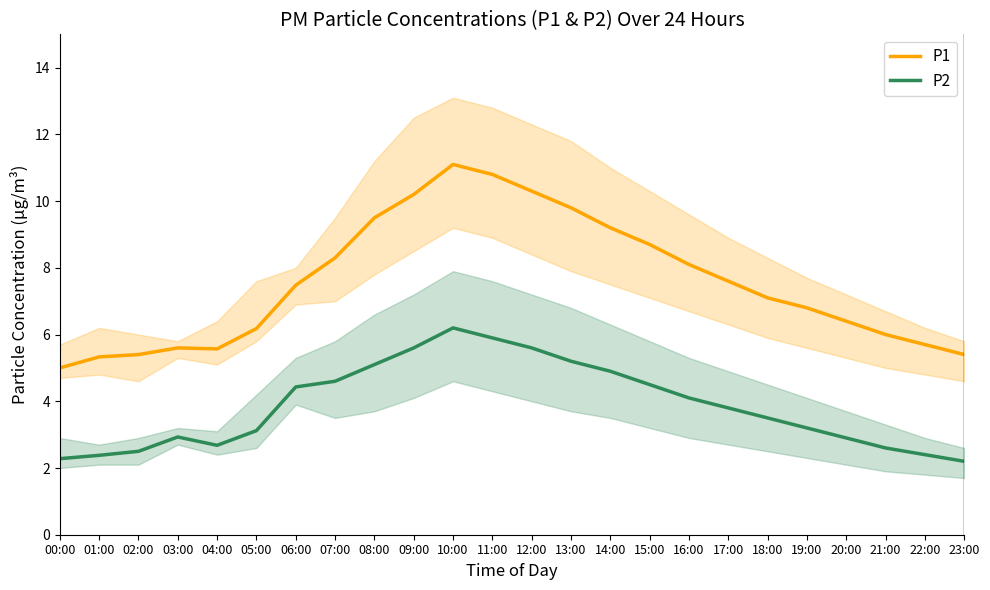

Reading left to right, what are all the values shown in this chart?

P1: 5.0	5.3	5.4	5.6	5.6	6.2	7.5	8.3	9.5	10.2	11.1	10.8	10.3	9.8	9.2	8.7	8.1	7.6	7.1	6.8	6.4	6.0	5.7	5.4
P2: 2.3	2.4	2.5	2.9	2.7	3.1	4.4	4.6	5.1	5.6	6.2	5.9	5.6	5.2	4.9	4.5	4.1	3.8	3.5	3.2	2.9	2.6	2.4	2.2